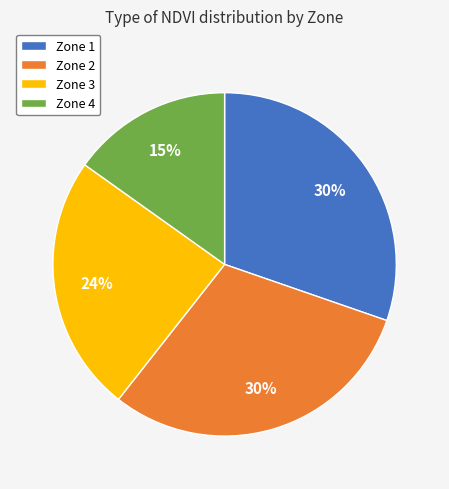

How many segments does this pie chart have?

4